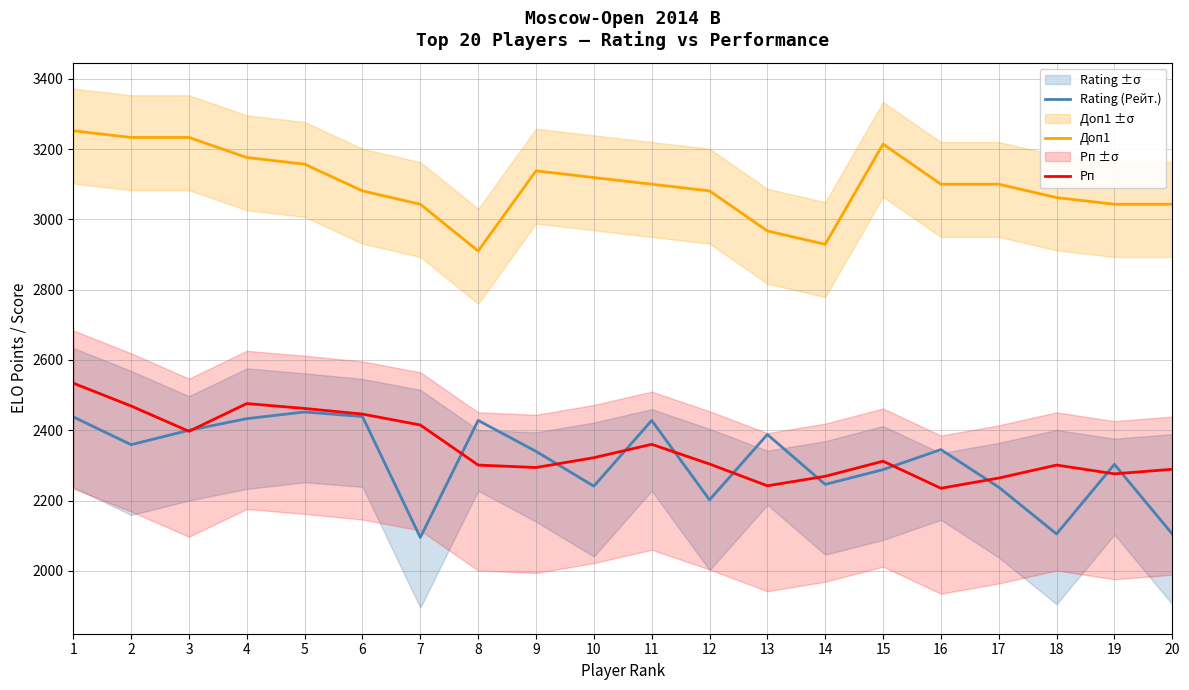

The value of Рп at 5 is 3454. True or false?

False